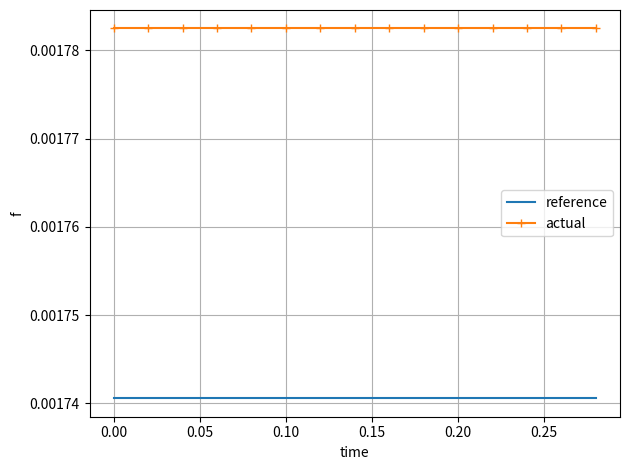

Which series has the largest total across all categories?

actual